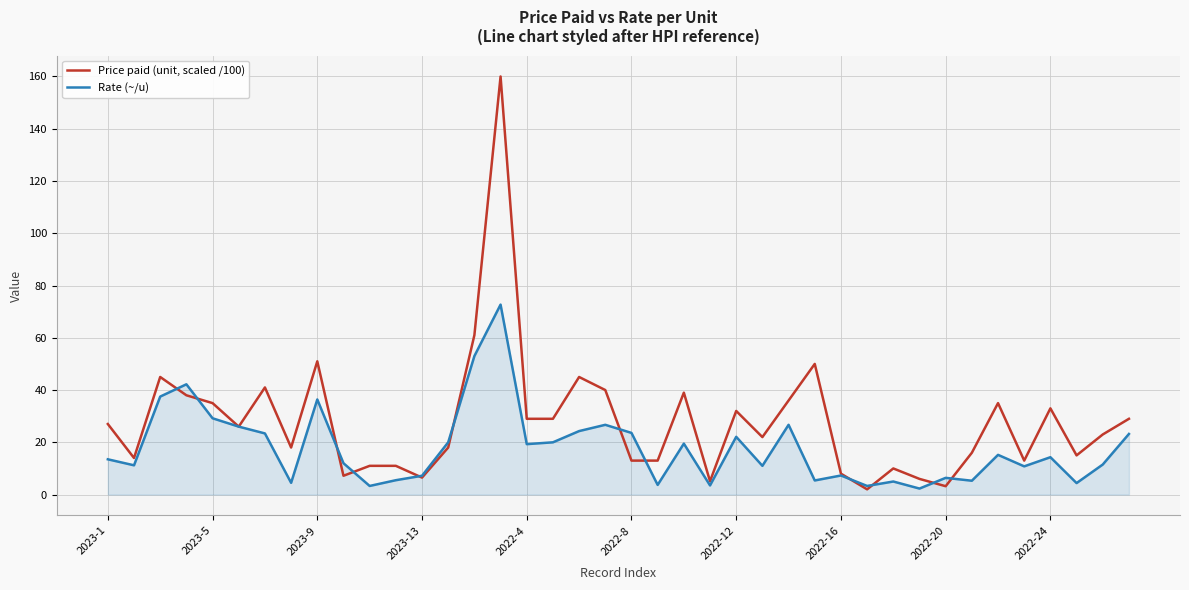

Which series has the largest total across all categories?

Price paid (unit, scaled /100)